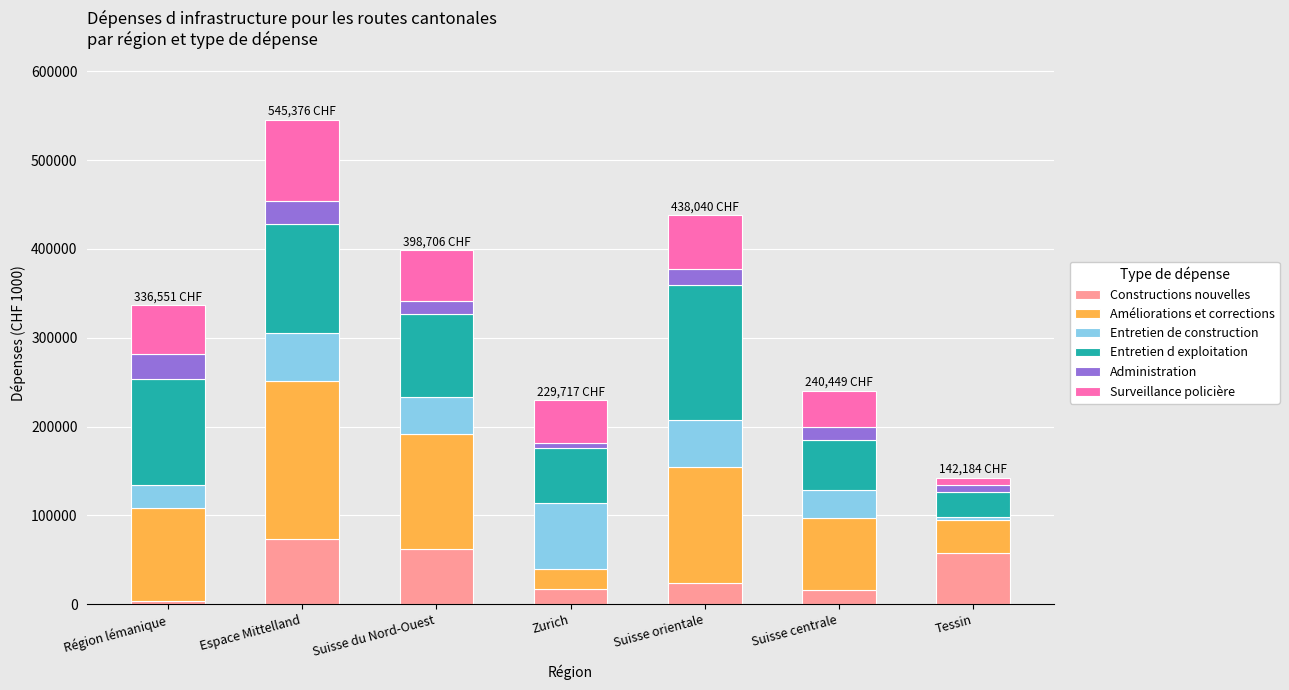

What is the difference between the maximum and minimum values in the Constructions nouvelles series?

69640